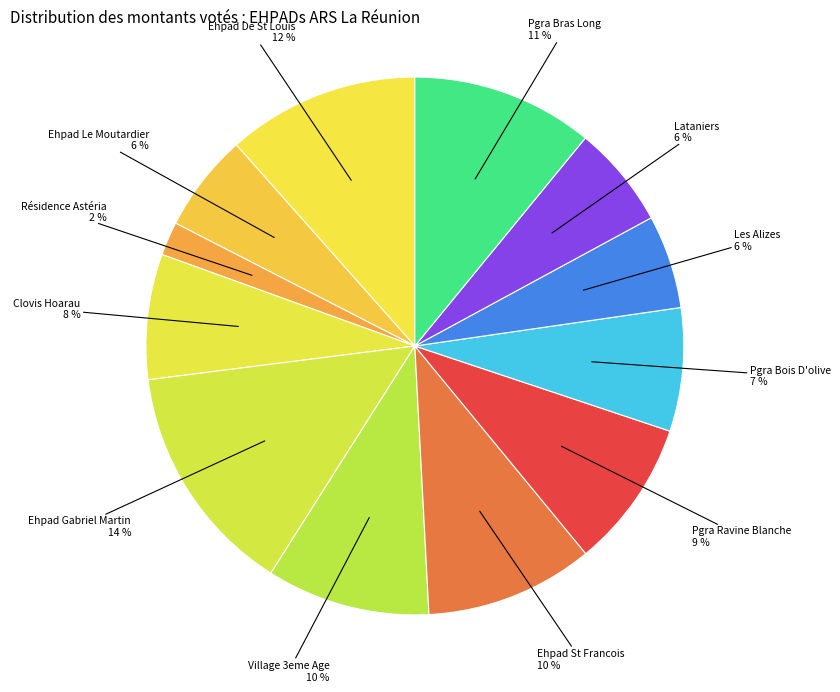

Count the number of slices in the pie.

12